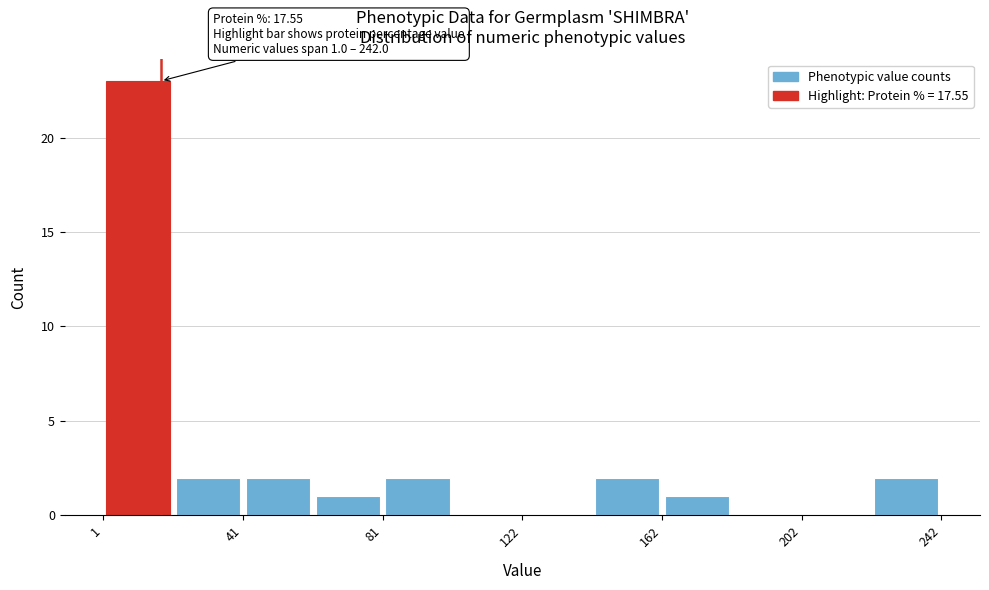

Which range on the x-axis has the tallest bar?

0 to 20